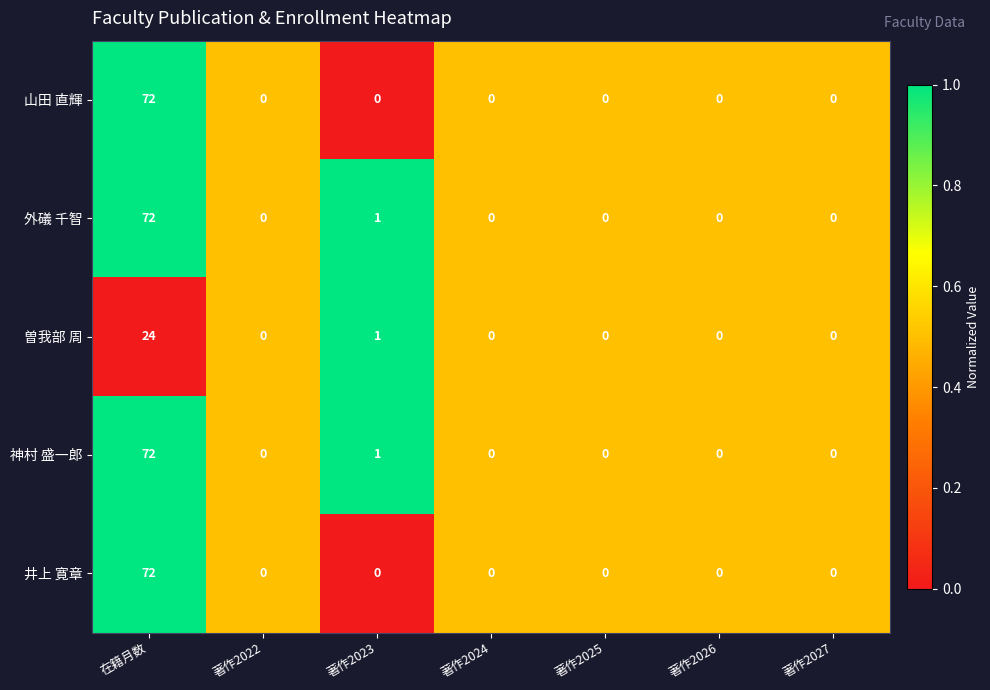

At which category is the sum across all series the highest?

在籍月数